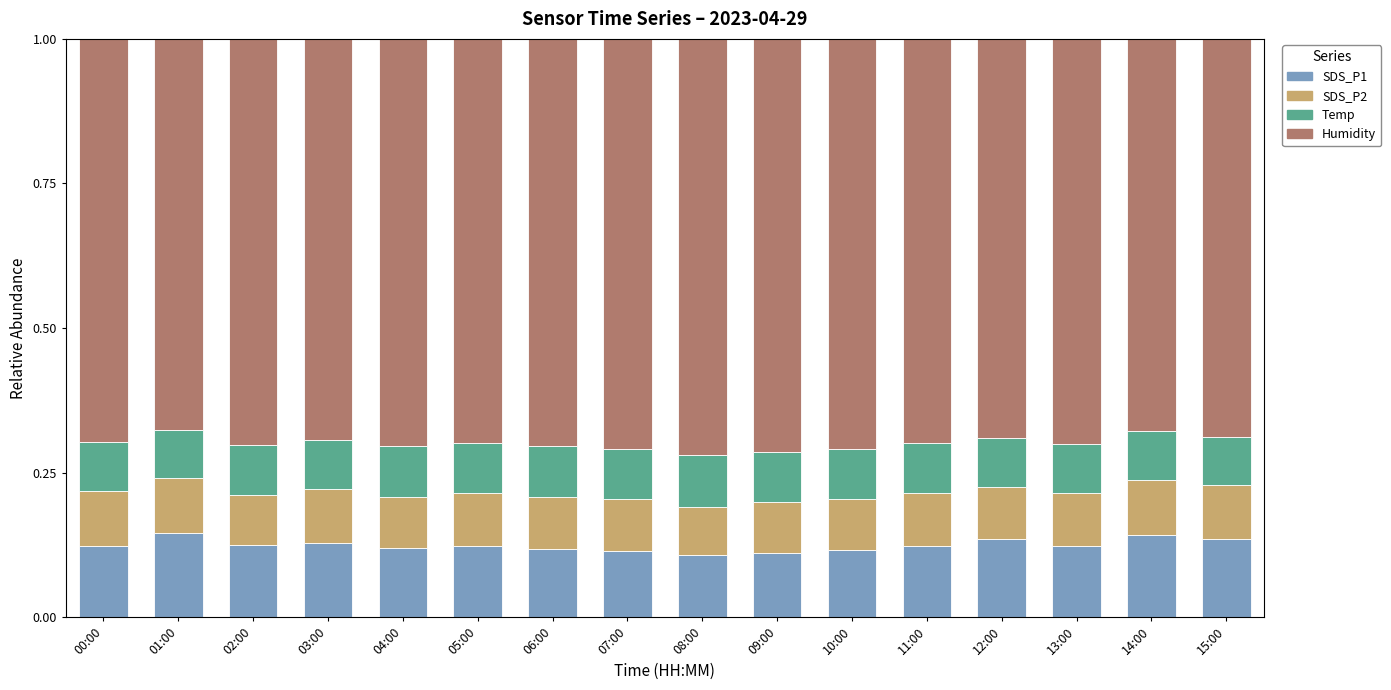

What are all the series names shown in the legend?

SDS_P1, SDS_P2, Temp, Humidity